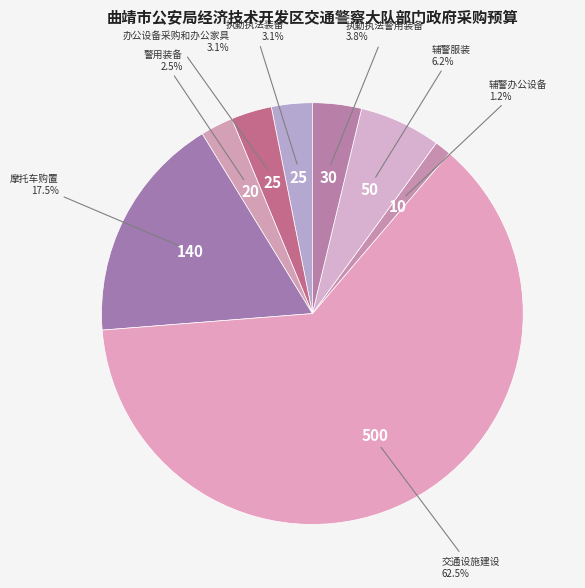

To the nearest percent, what is the difference between the largest and smallest slice percentages?

61%